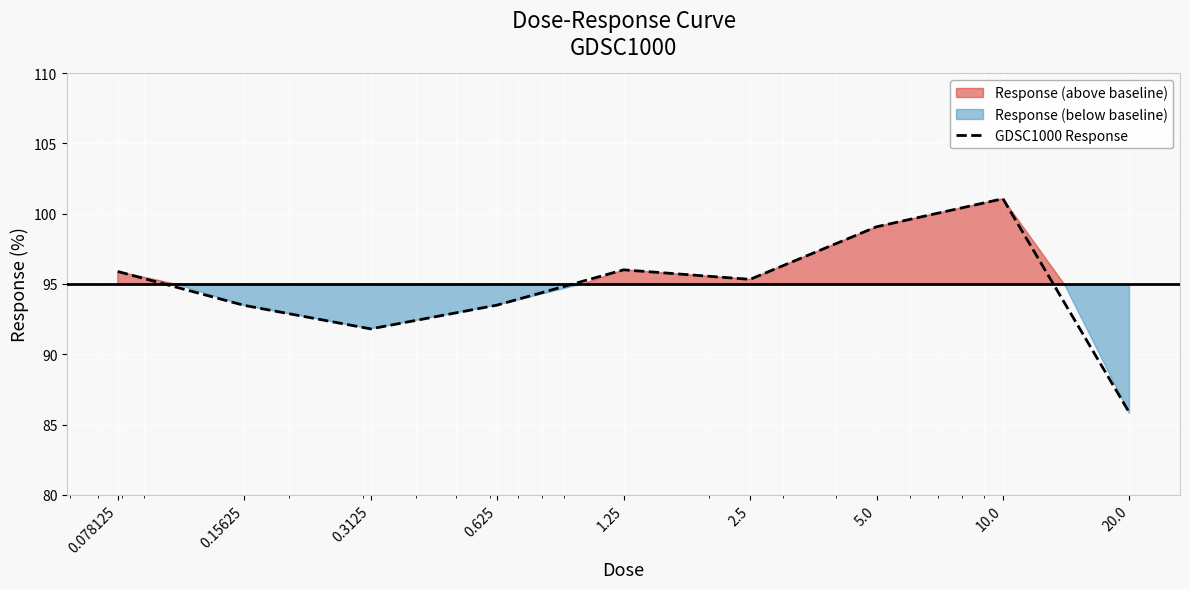

Does the chart display data point markers on the line(s)?

No